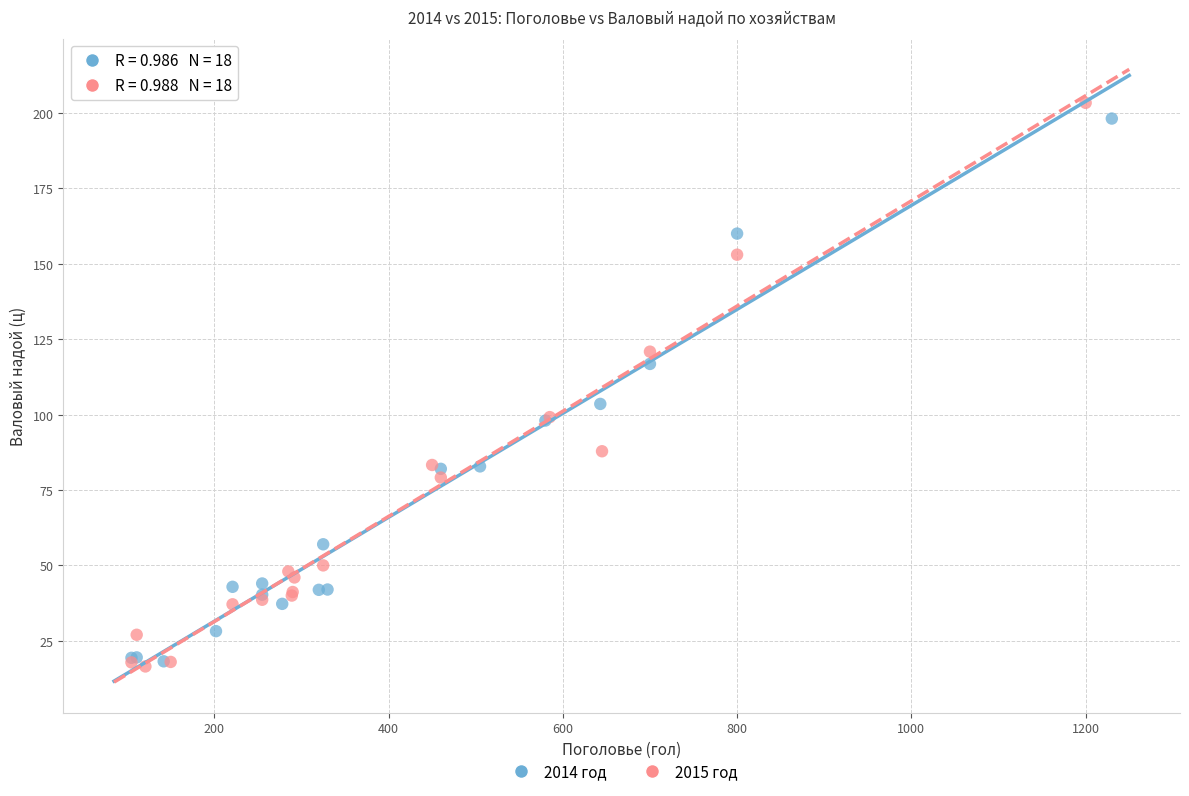

Which series has the largest Y range (max minus min)?

2015 год